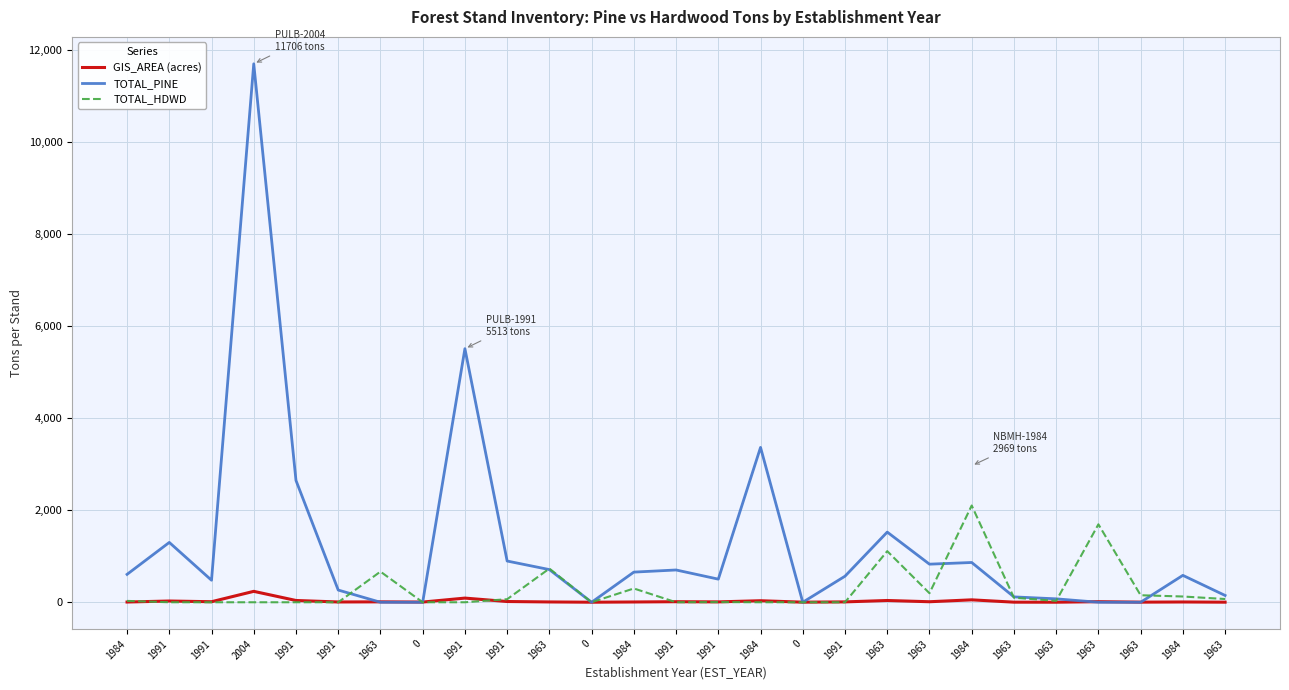

What is the greatest value displayed?

11706.5